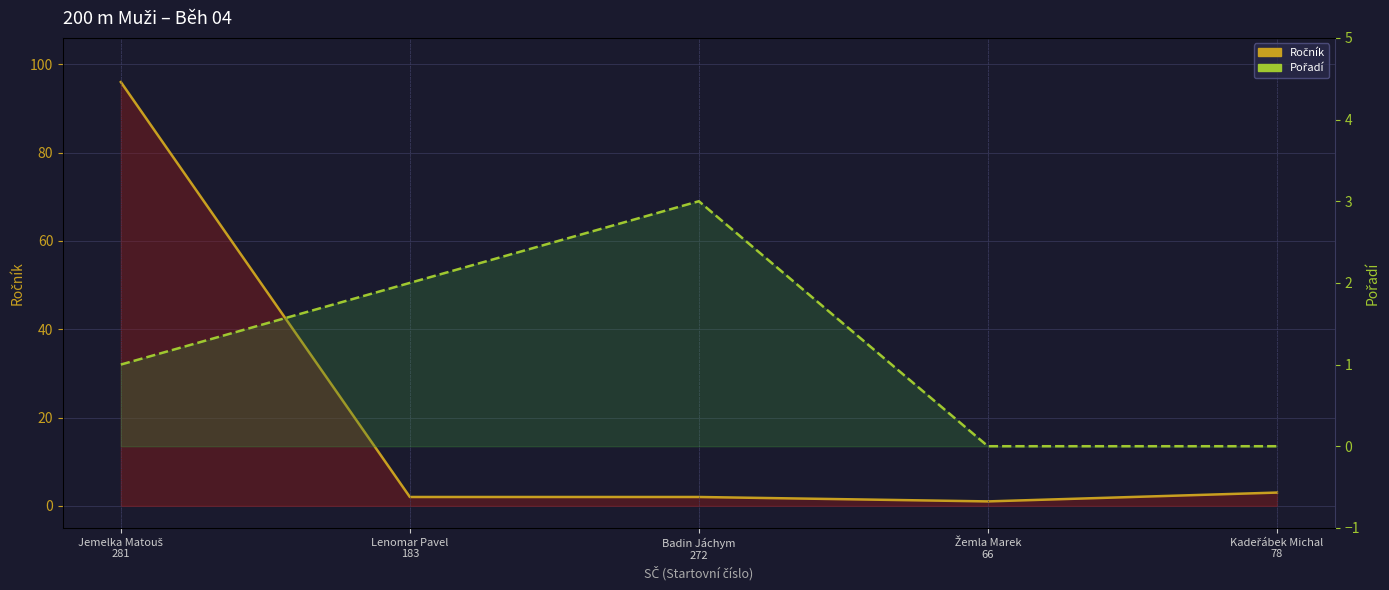

True or false: Pořadí (line) and Ročník (line) intersect in this chart.

True